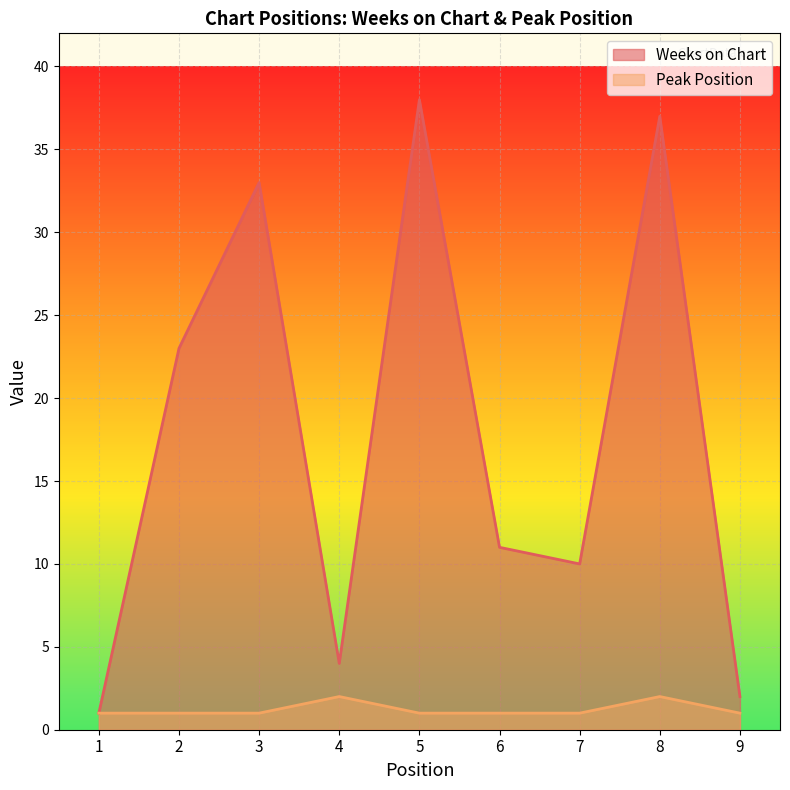

What is the maximum value for Peak Position?

2